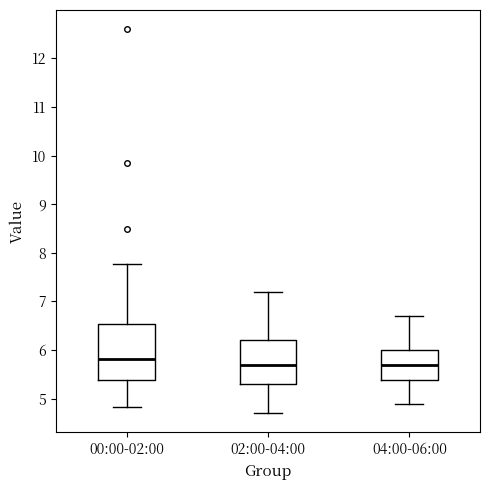

Where does the lower whisker of the box for 00:00-02:00 end on the y-axis? The values are not printed on the chart, so give them approximately, as read against the axis.

4.8